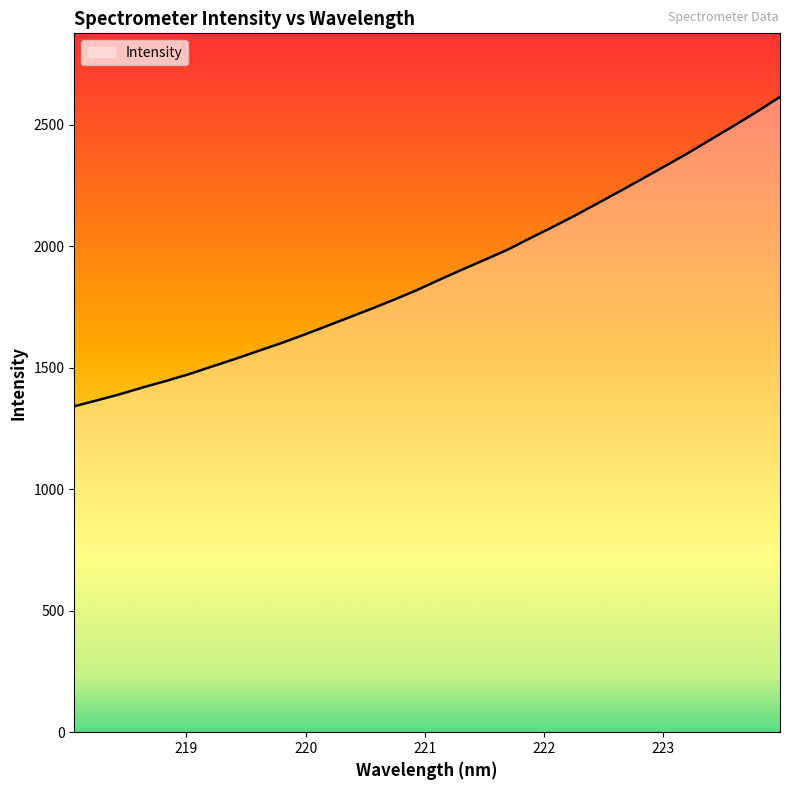

What is the minimum value shown in the chart?

1340.9